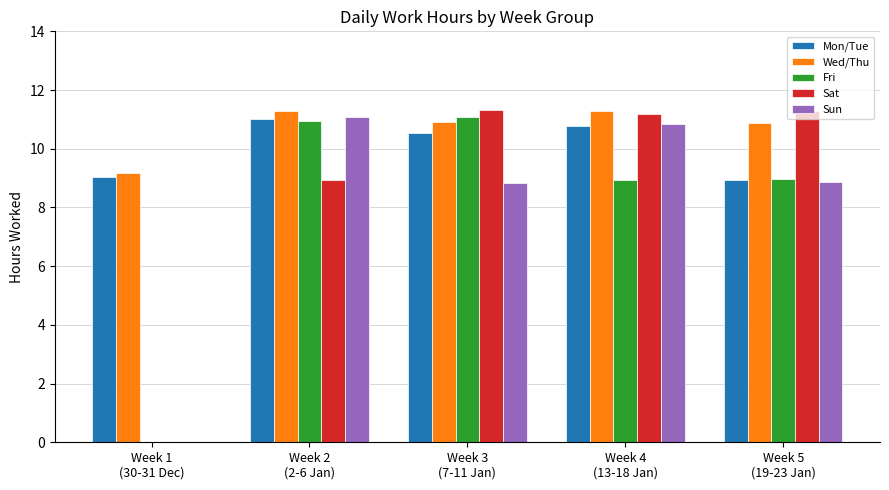

What is the label of the 2nd bar from the left?

Week 2
(2-6 Jan)